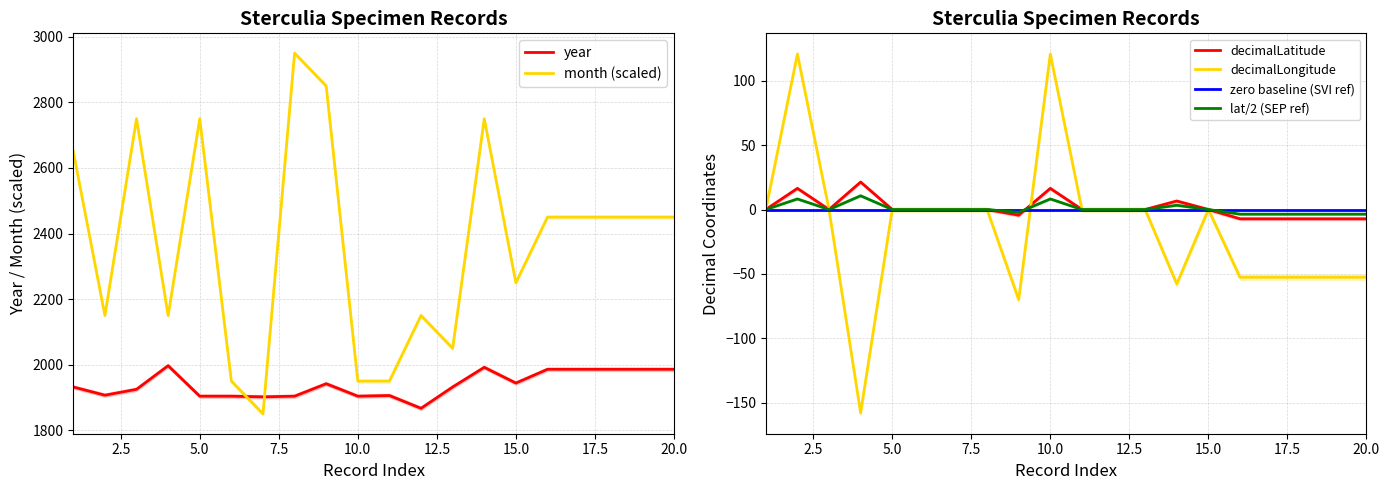

True or false: year and decimalLatitude cross at least once.

False